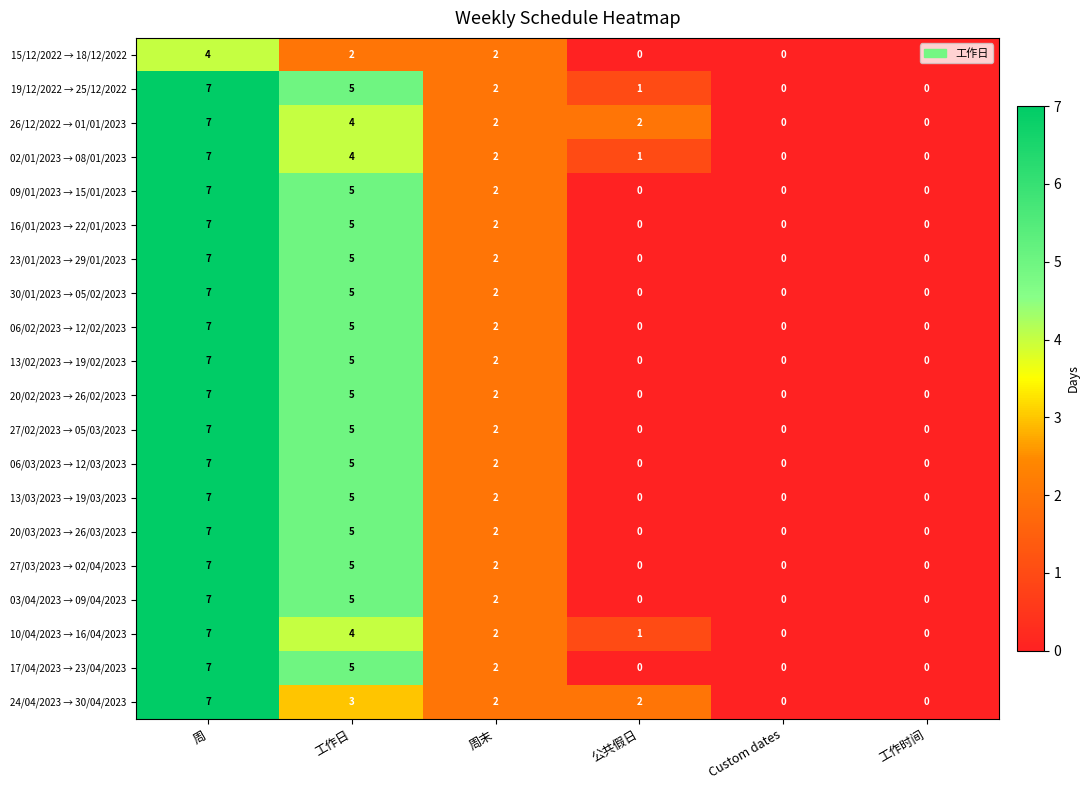

What is the maximum value shown in the chart?

7